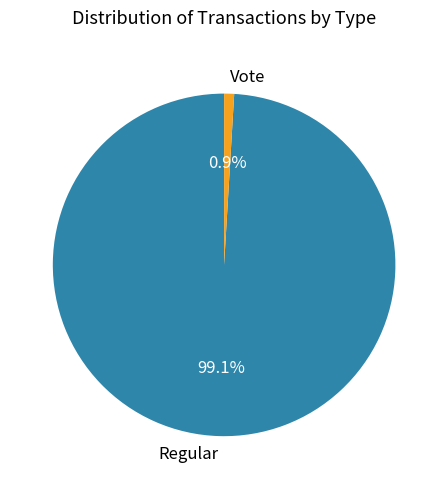

What percentage is NOT represented by Vote?

99.1%